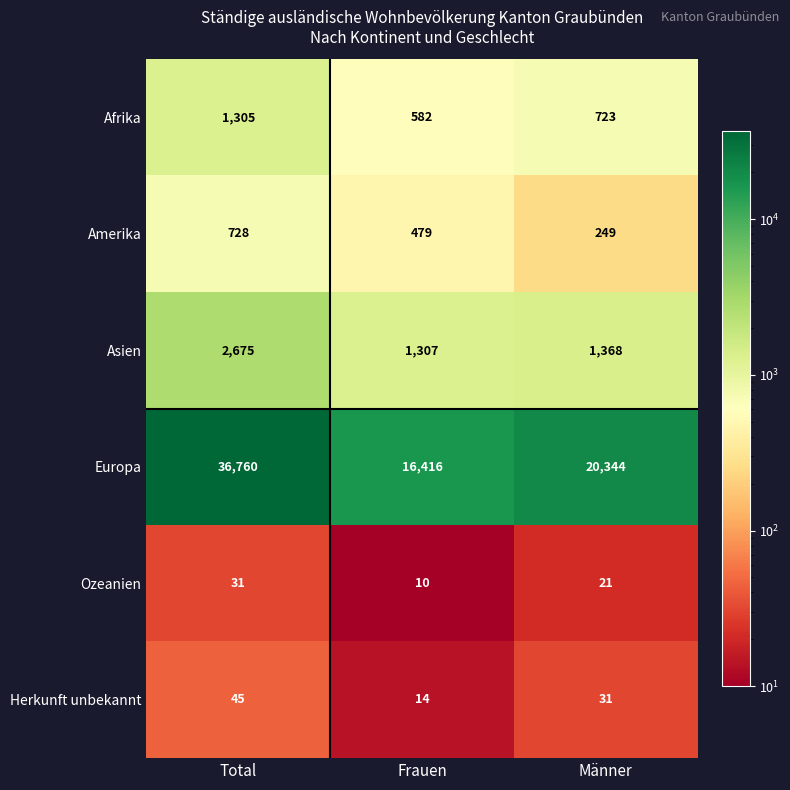

Rank the series by their maximum value, from highest to lowest.

Europa, Asien, Afrika, Amerika, Herkunft unbekannt, Ozeanien